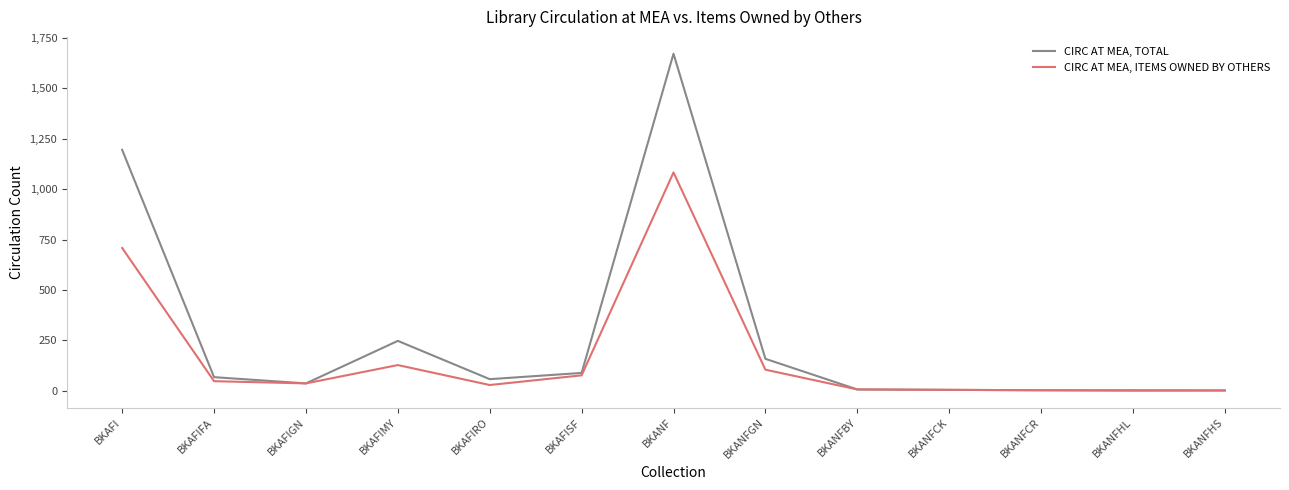

What is the greatest value displayed?

1672